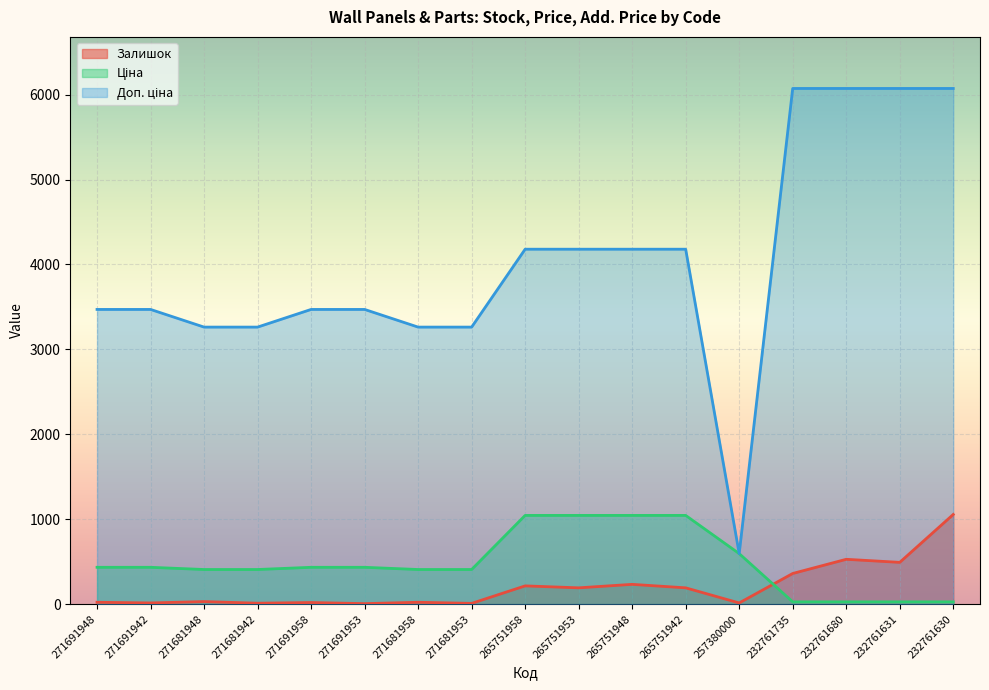

How many data points in Ціна are above 433?

9